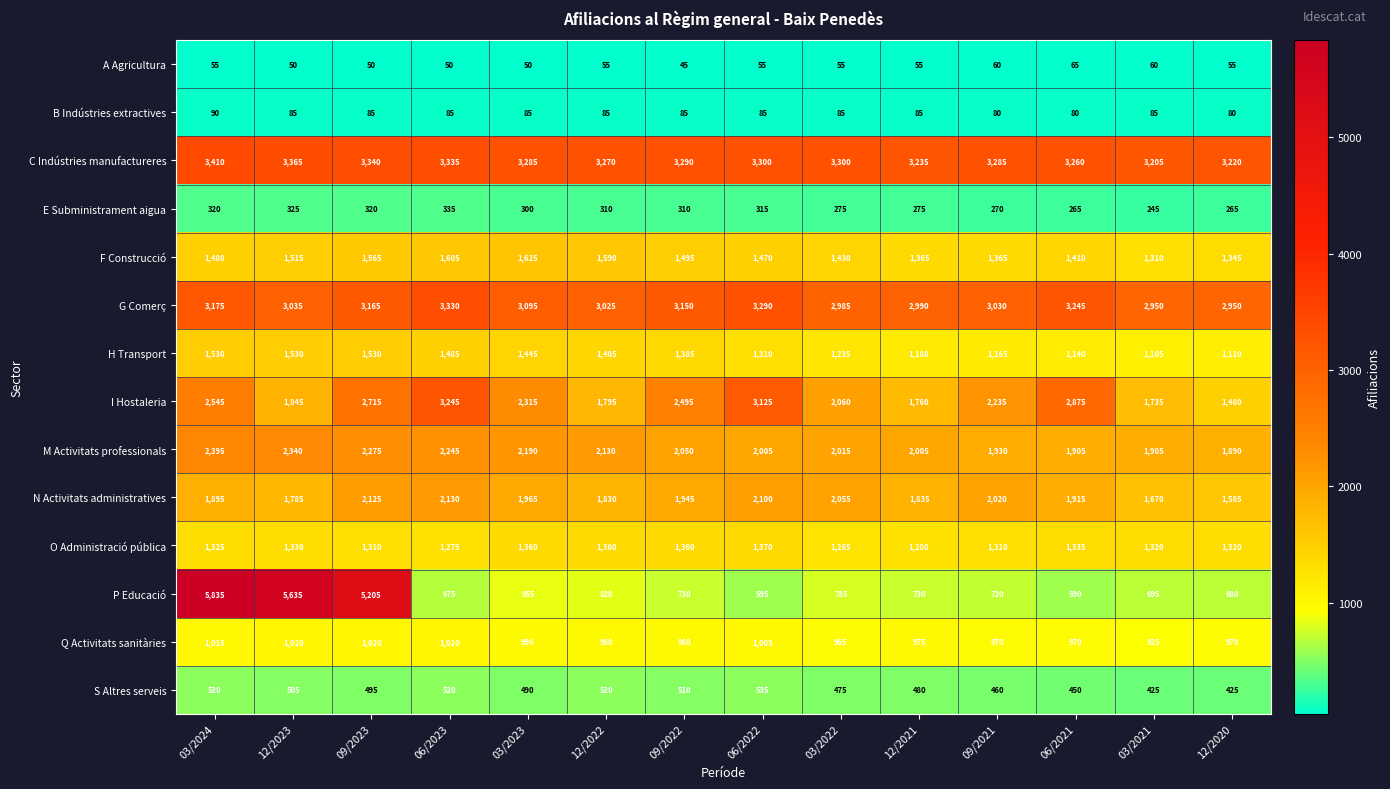

At which category is the sum across all series the highest?

03/2024